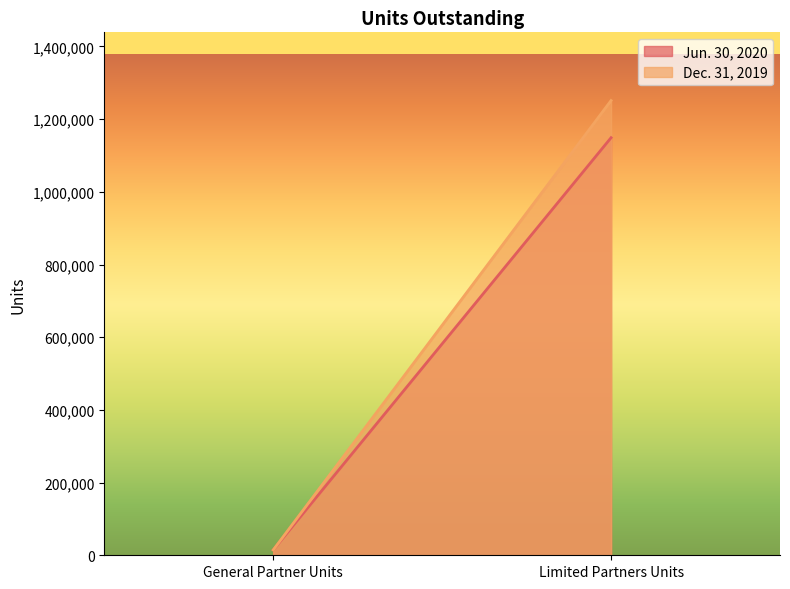

At which label does Jun. 30, 2020 reach its peak?

Limited Partners Units